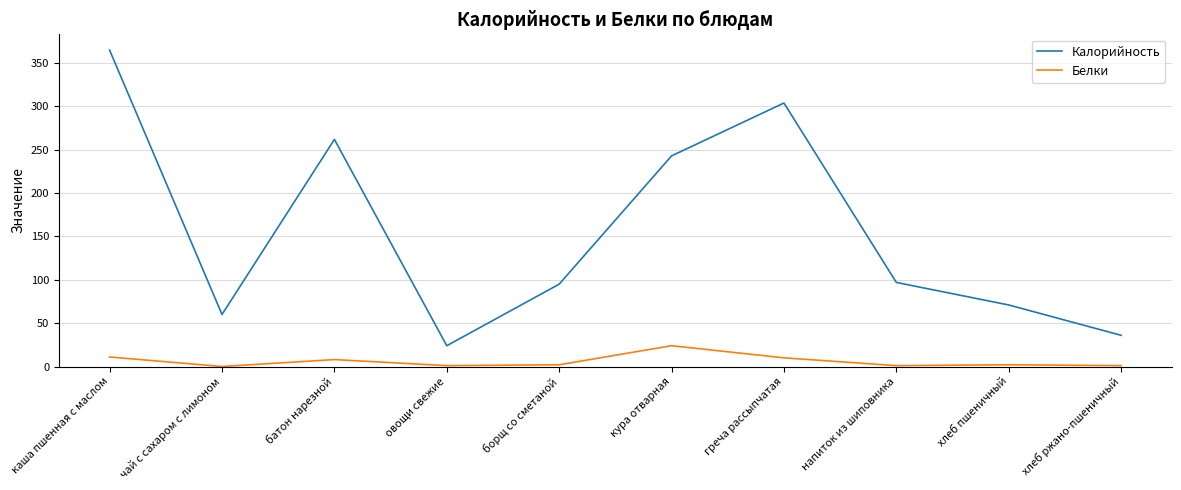

What is the highest value of the Белки series?

24